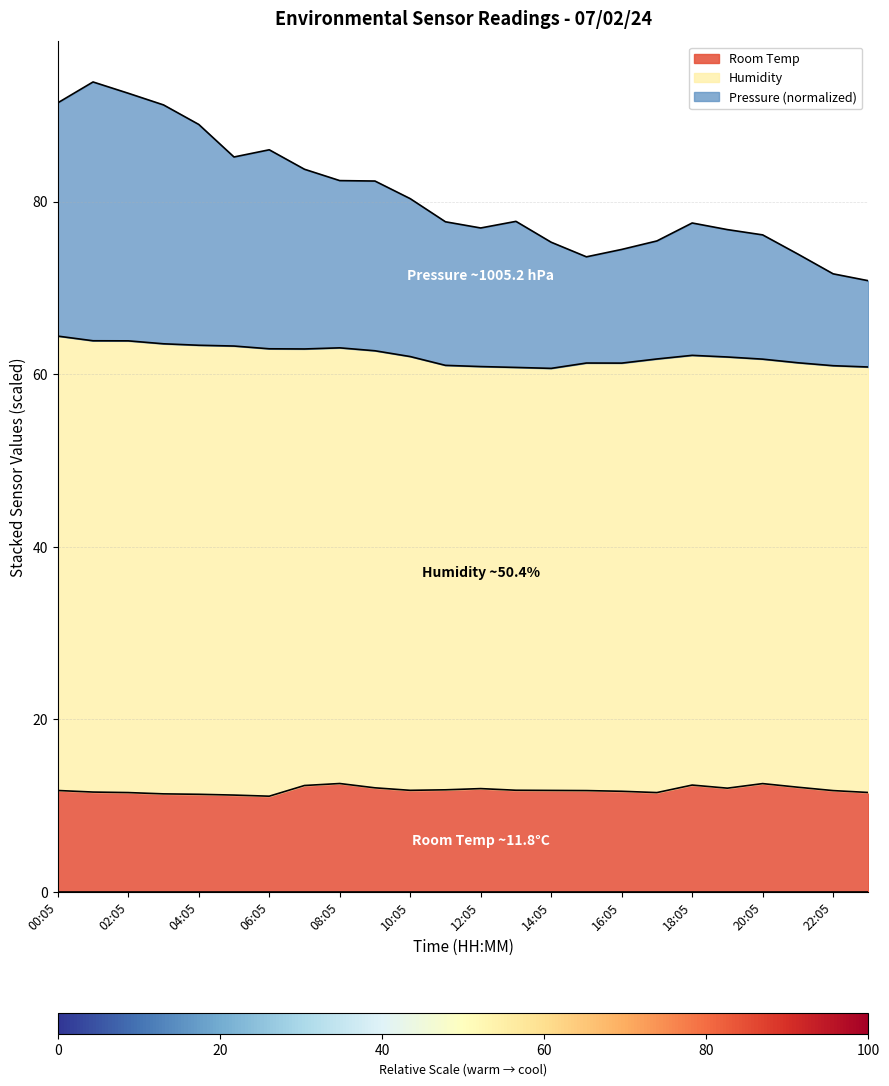

Is it true that Room Temp equals 6.6 at 02:05?

False